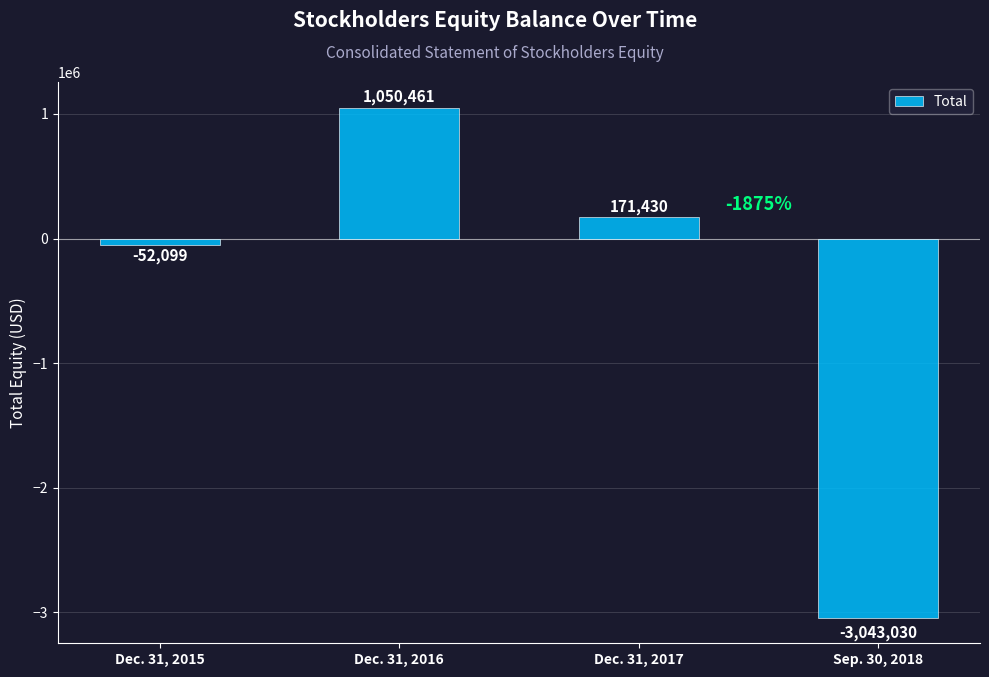

What is the difference between the values at Dec. 31, 2016 and Dec. 31, 2017?

879031